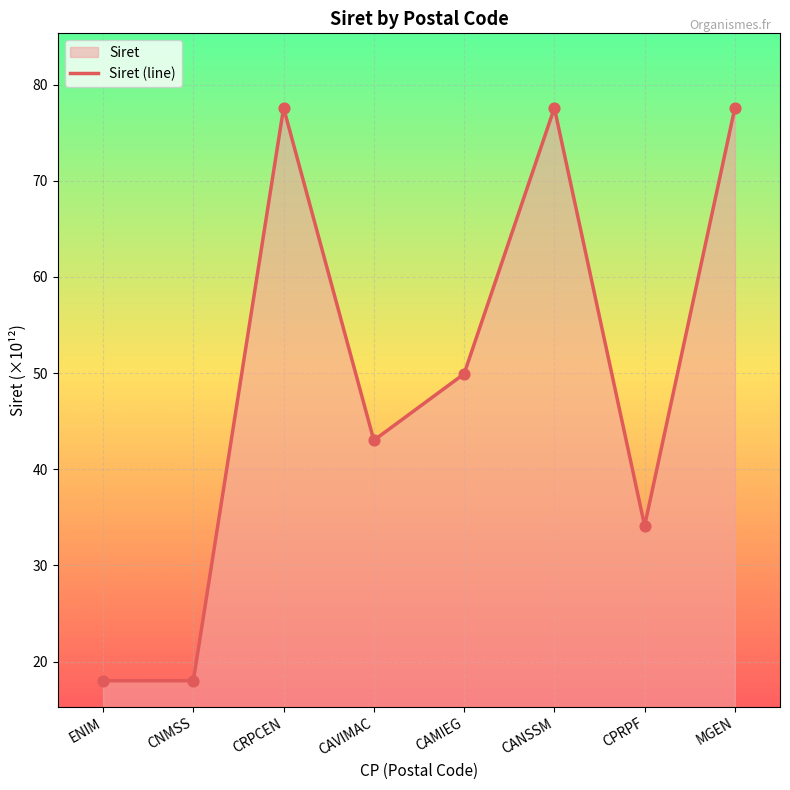

Approximately how many times larger is the value at CPRPF compared to MGEN?

0.4